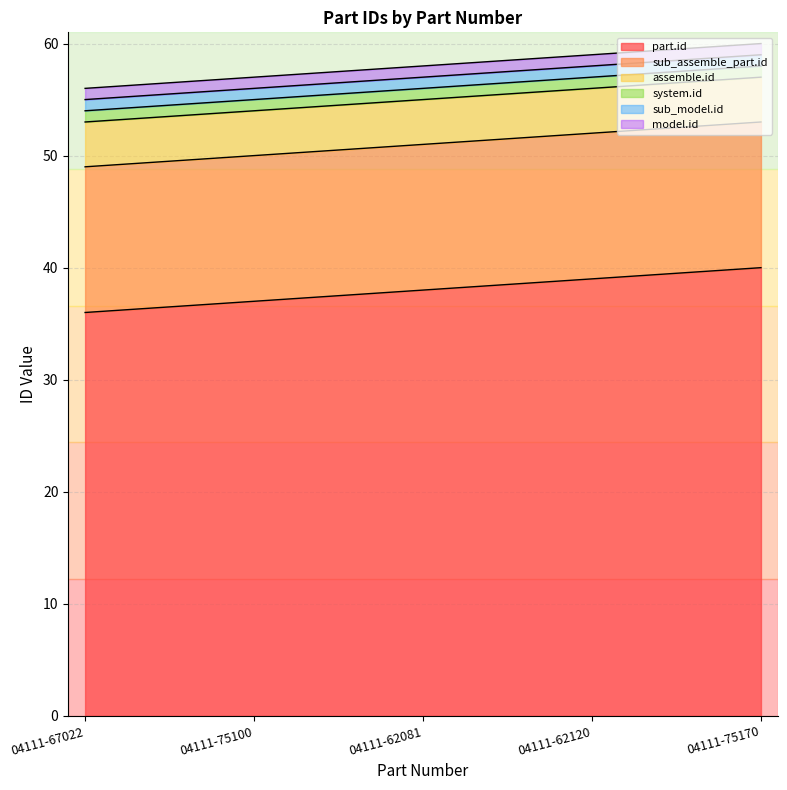

True or false: assemble.id has more than 1 interior local peaks.

False